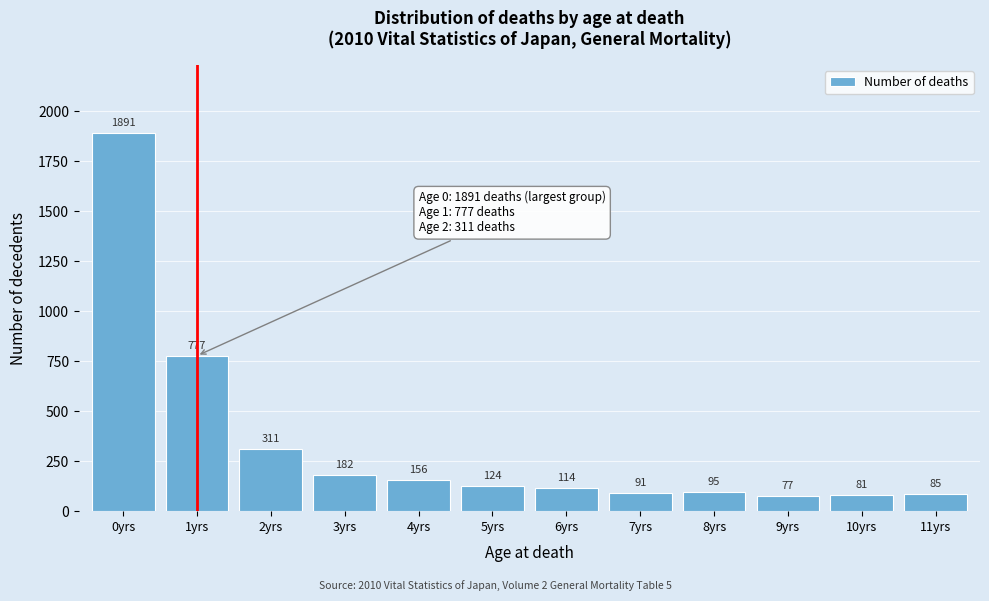

Reading left to right, transcribe all the data shown in this chart.

0yrs=1891	1yrs=777	2yrs=311	3yrs=182	4yrs=156	5yrs=124	6yrs=114	7yrs=91	8yrs=95	9yrs=77	10yrs=81	11yrs=85